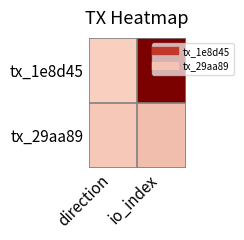

Which series has the largest range (max minus min)?

tx_1e8d45